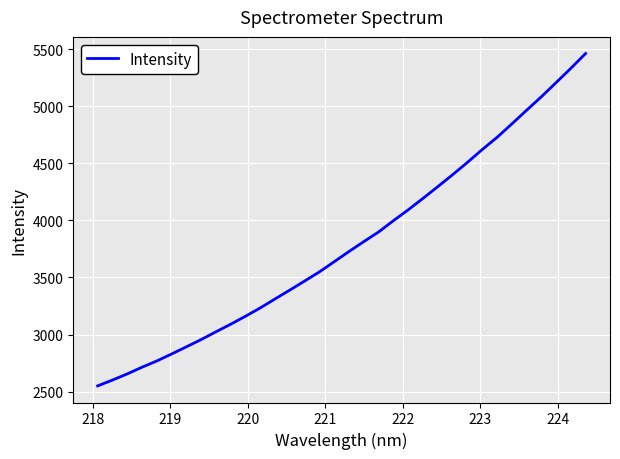

How many lines are shown in the chart?

1